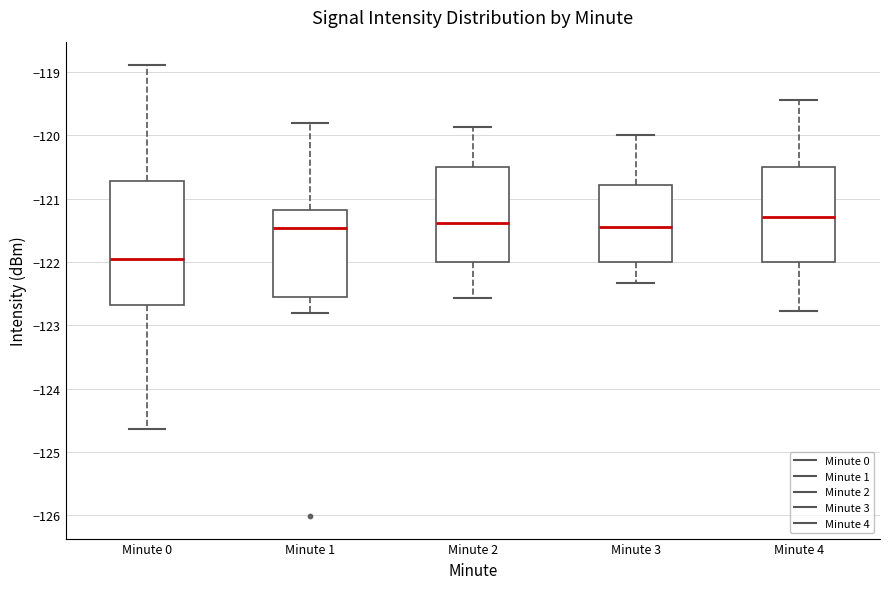

Which box is the tallest, from its lower edge to its upper edge?

Minute 0